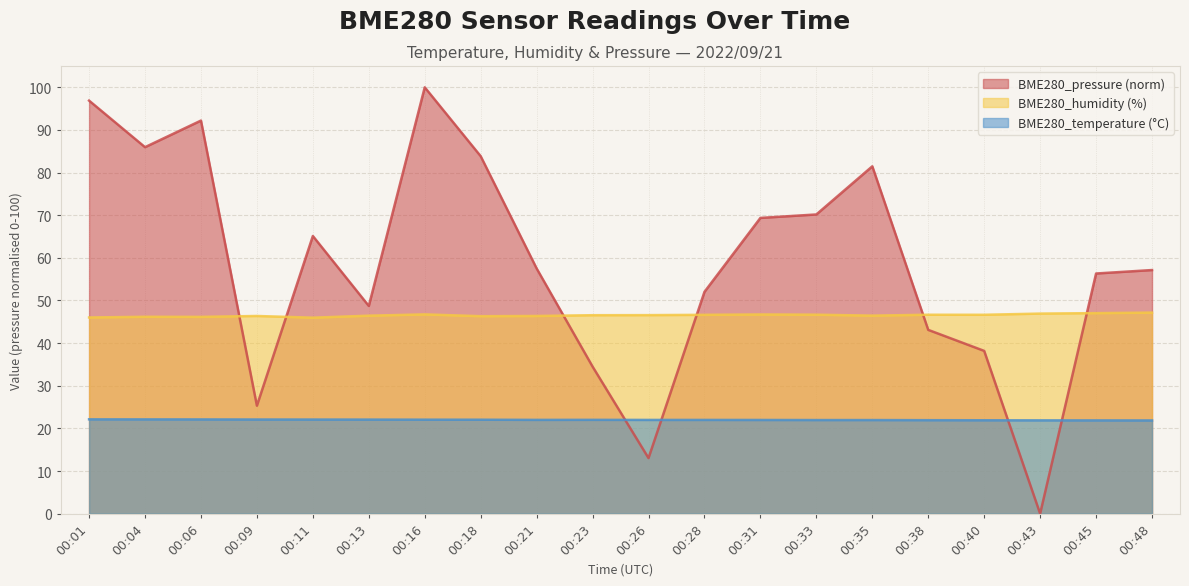

After their last crossing, which series has the higher values: BME280_pressure or BME280_humidity?

BME280_pressure